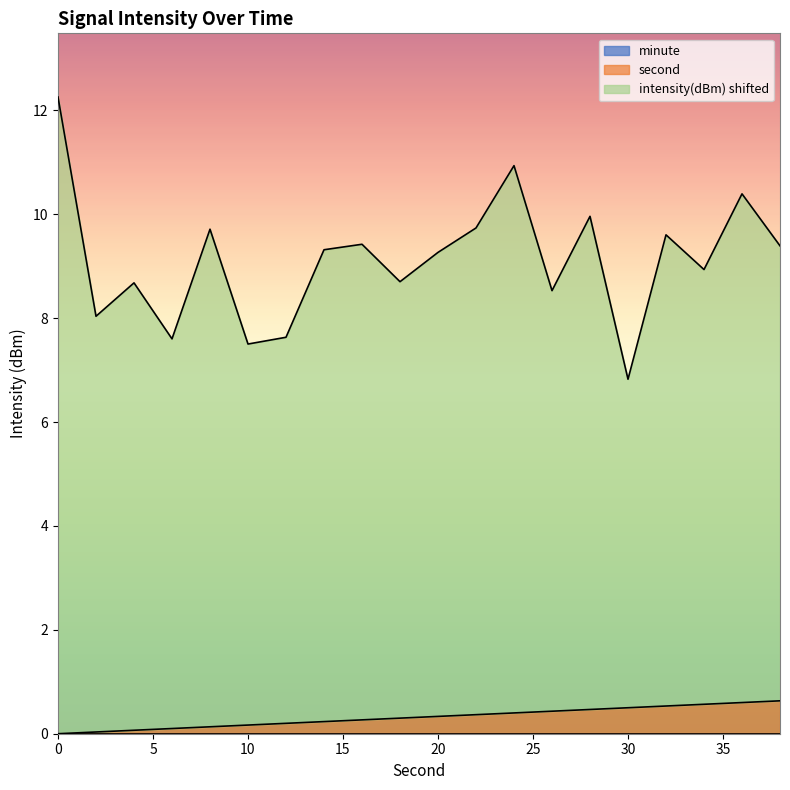

What is the total value across all series at 20?

9.3